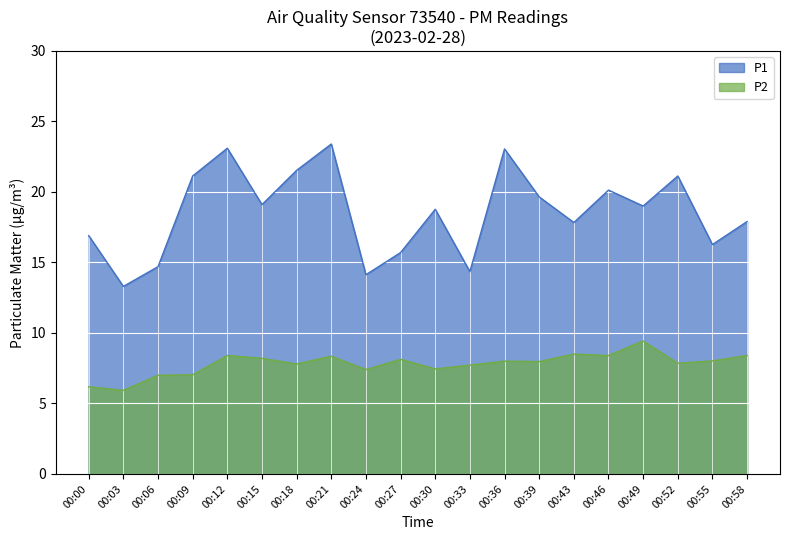

What is the value of the P1 point at the 14th from the left?

19.6